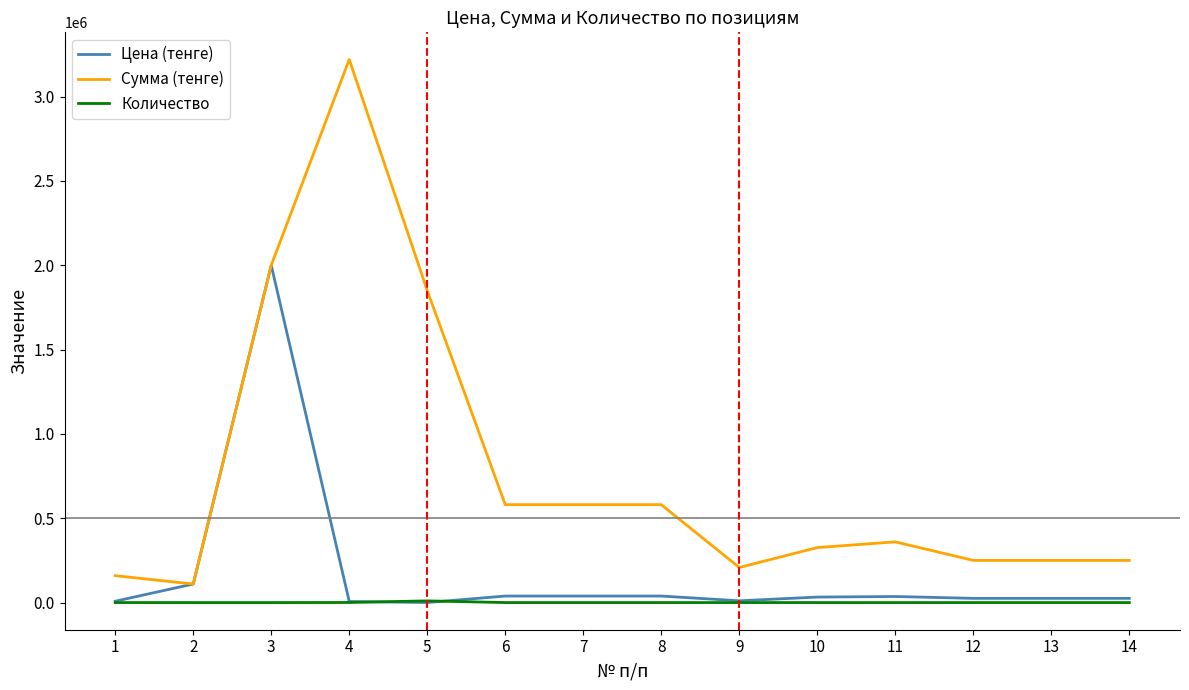

What is the maximum value shown in the chart?

3220000